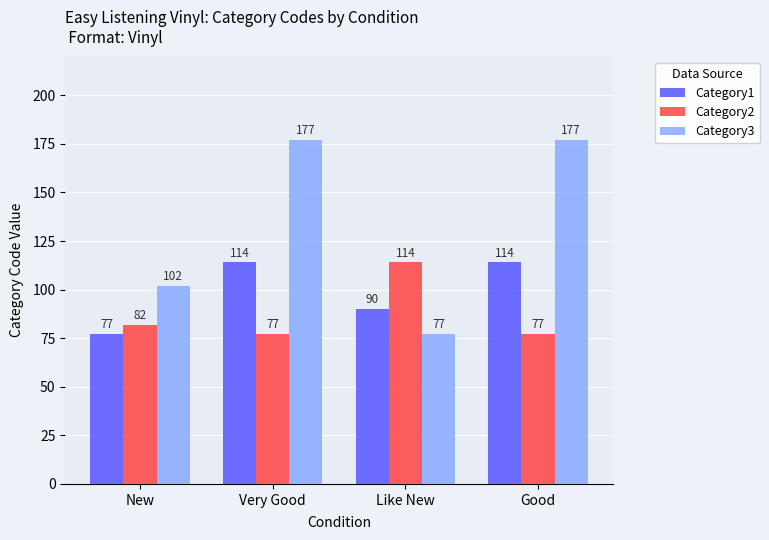

The value of Category2 at New is 54. True or false?

False